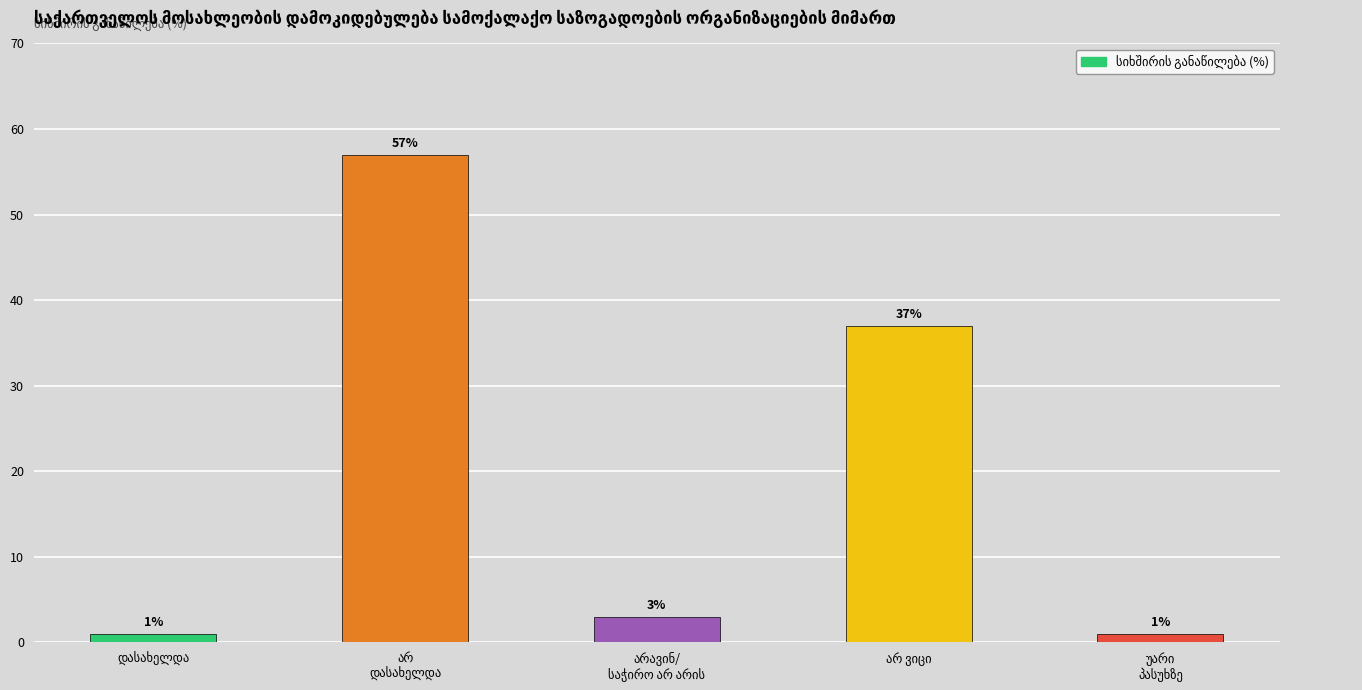

Reading right to left, transcribe all the data shown in this chart.

1	37	3	57	1